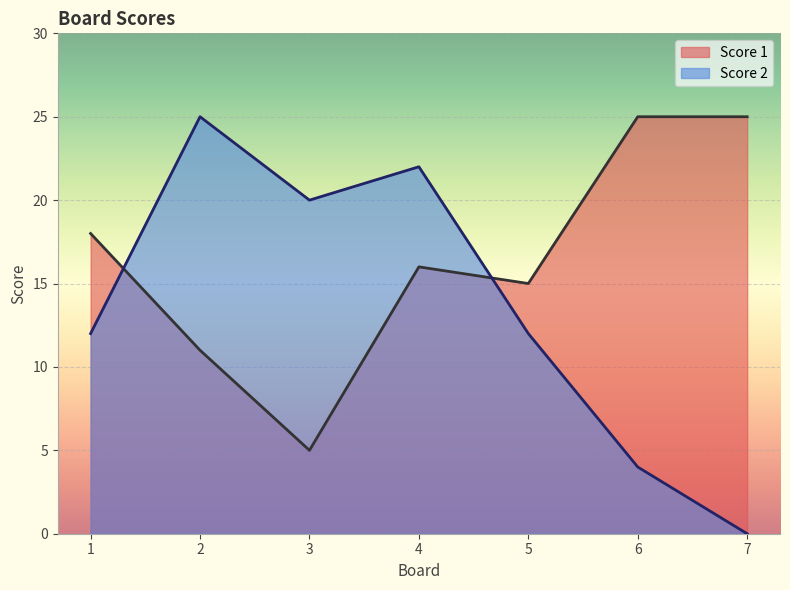

Which series has the largest total across all categories?

Score 1